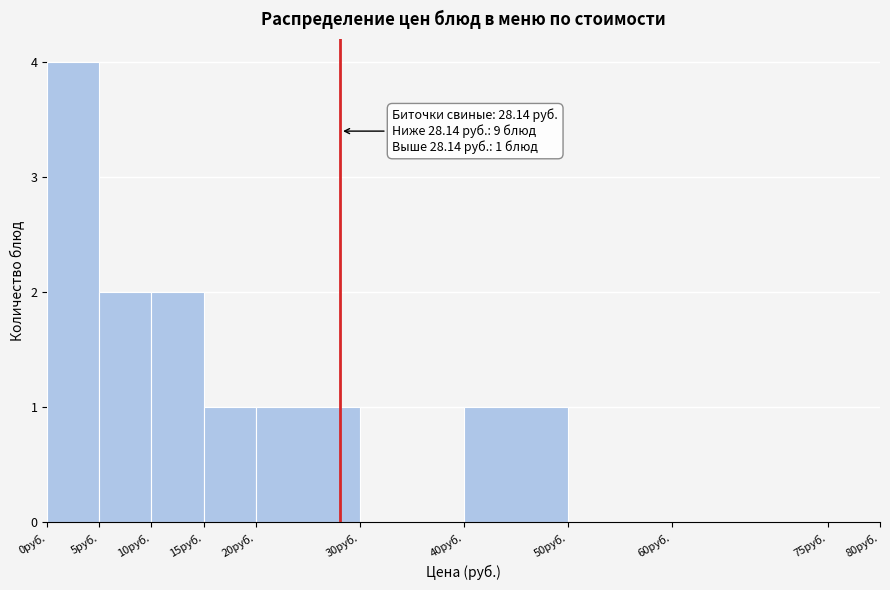

Over which range of the x-axis is the bar tallest?

0 to 5